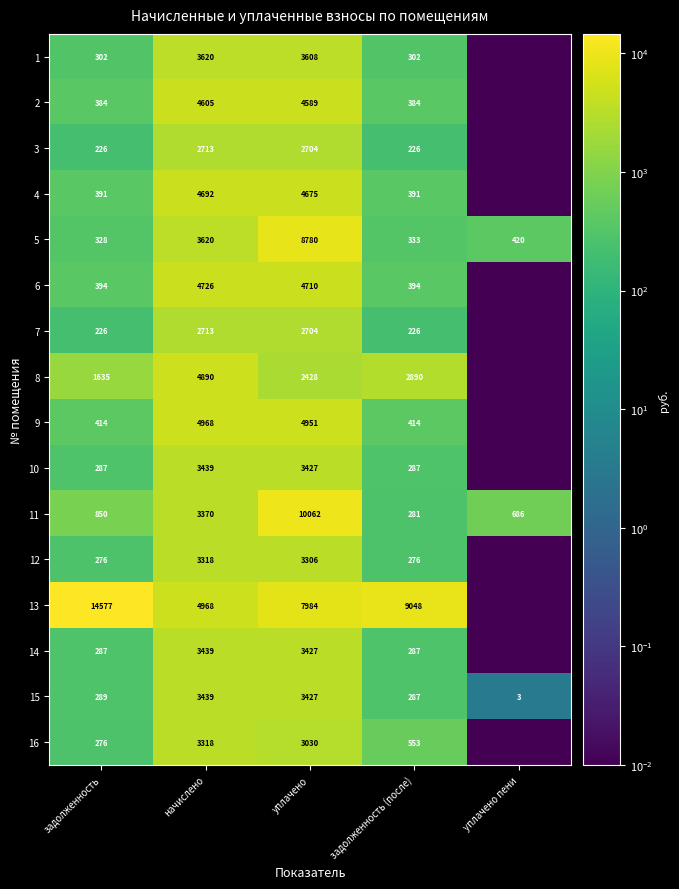

At which category is the sum across all series the highest?

уплачено